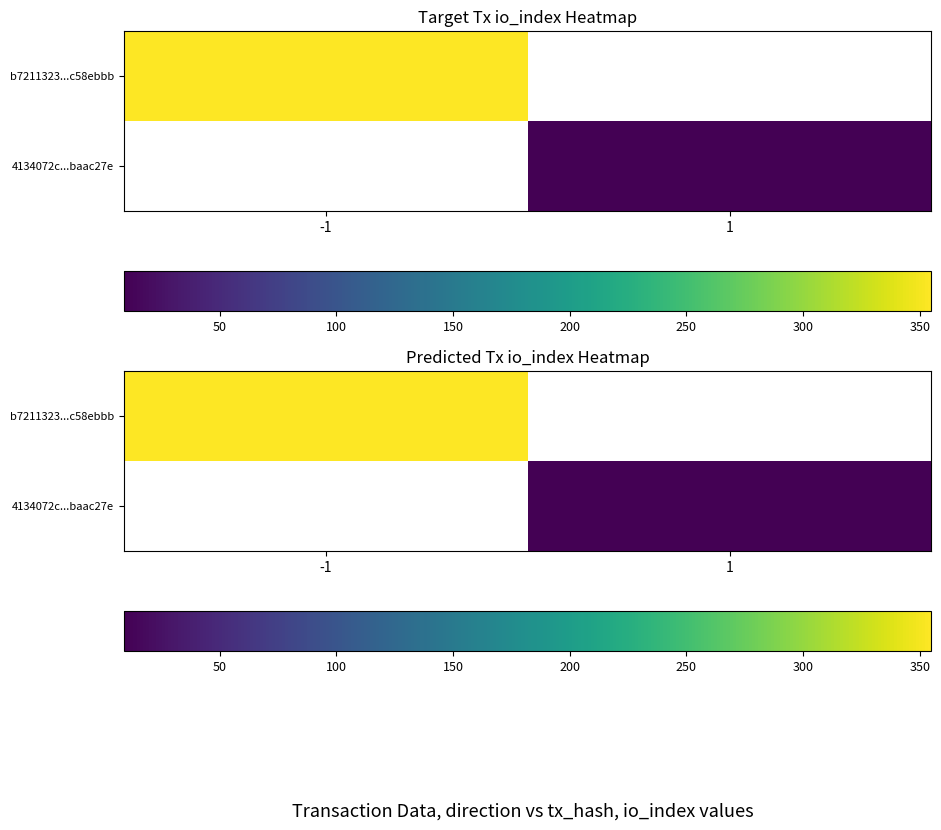

Count the number of data series in this chart.

2